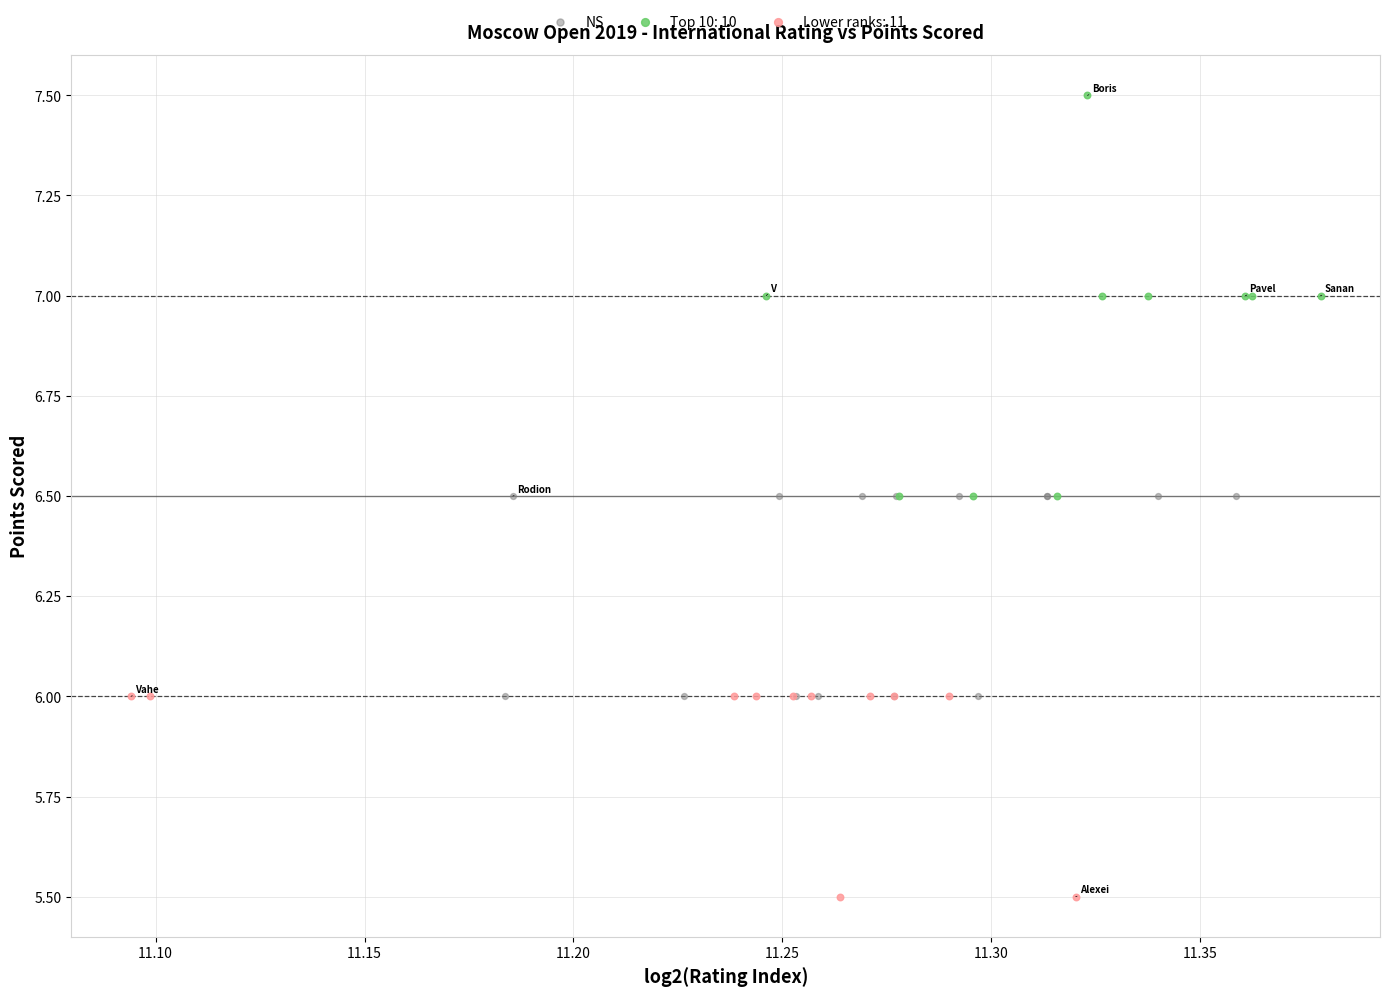

Which series contains the lowest Y value?

Lower ranks: 11